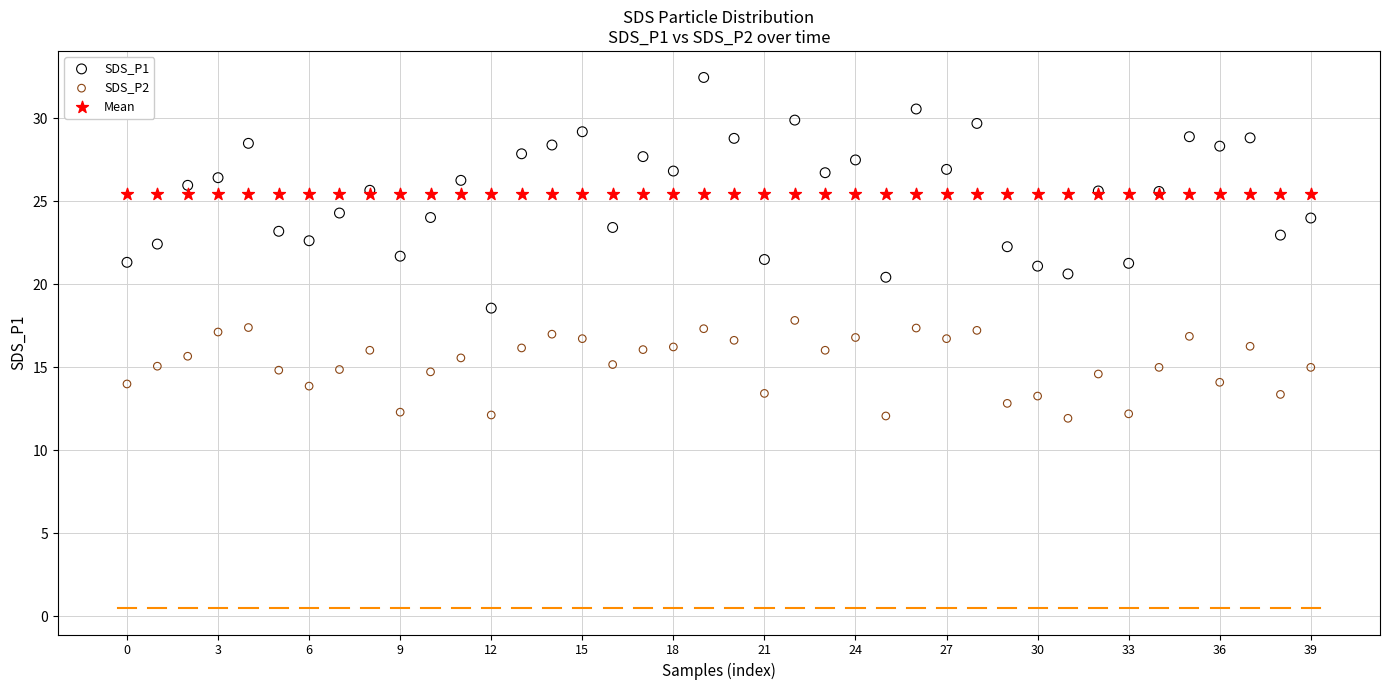

Which series contains the highest Y value?

SDS_P1